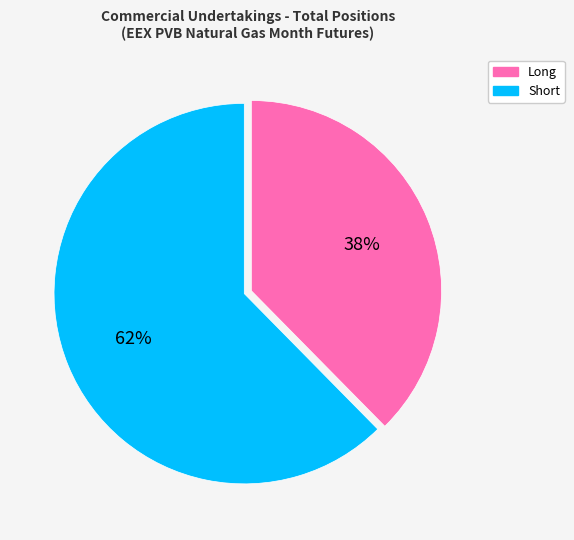

True or false: Short accounts for 75% of the total.

False